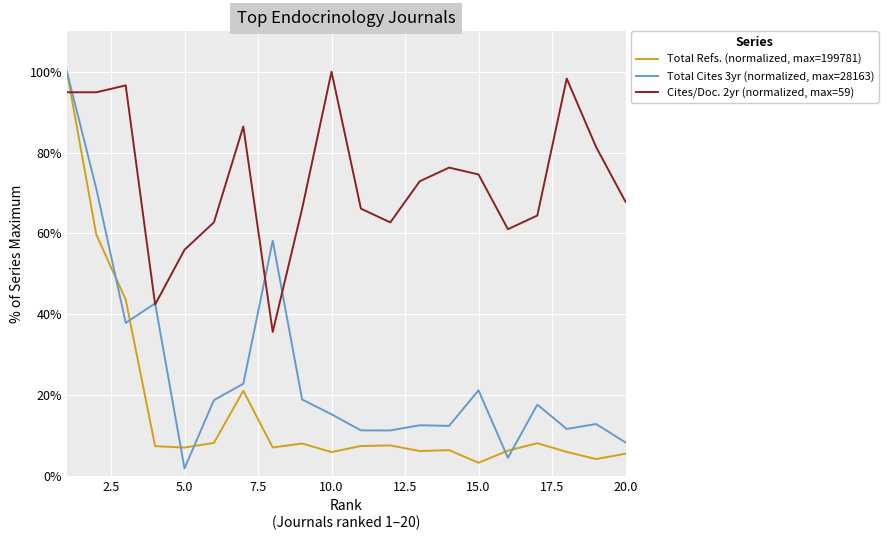

List the series in order of their overall mean, highest first.

Cites/Doc. 2yr (normalized, max=59), Total Cites 3yr (normalized, max=28163), Total Refs. (normalized, max=199781)